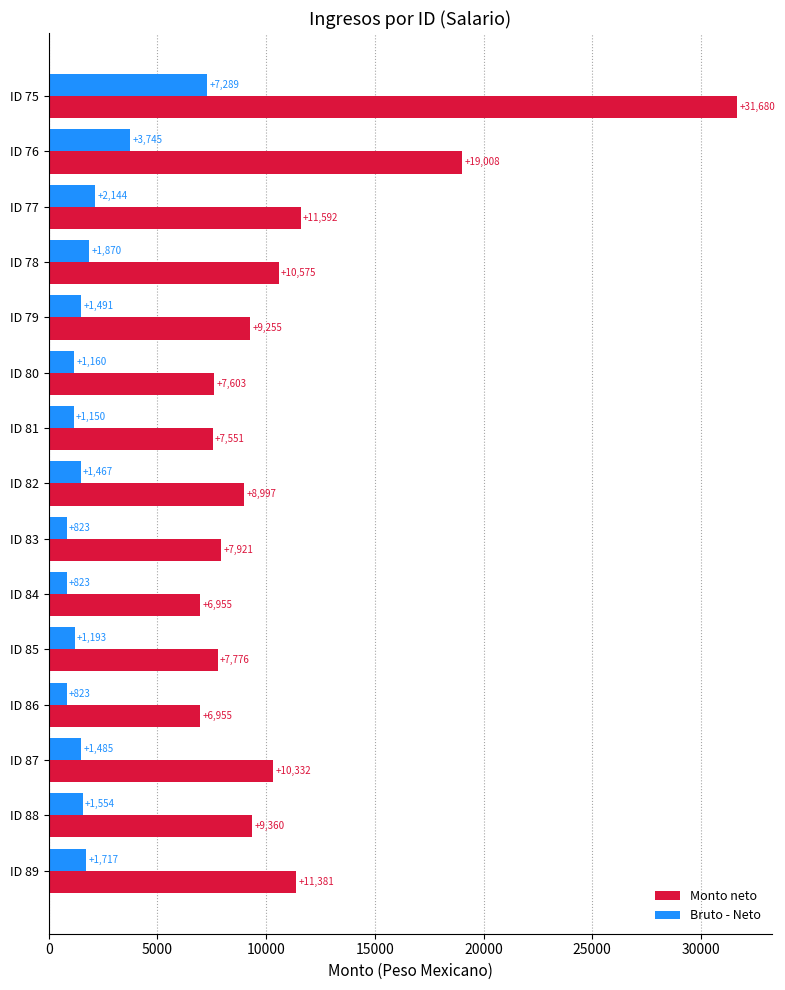

At ID 86, list the series in order from largest to smallest.

Monto neto, Bruto - Neto